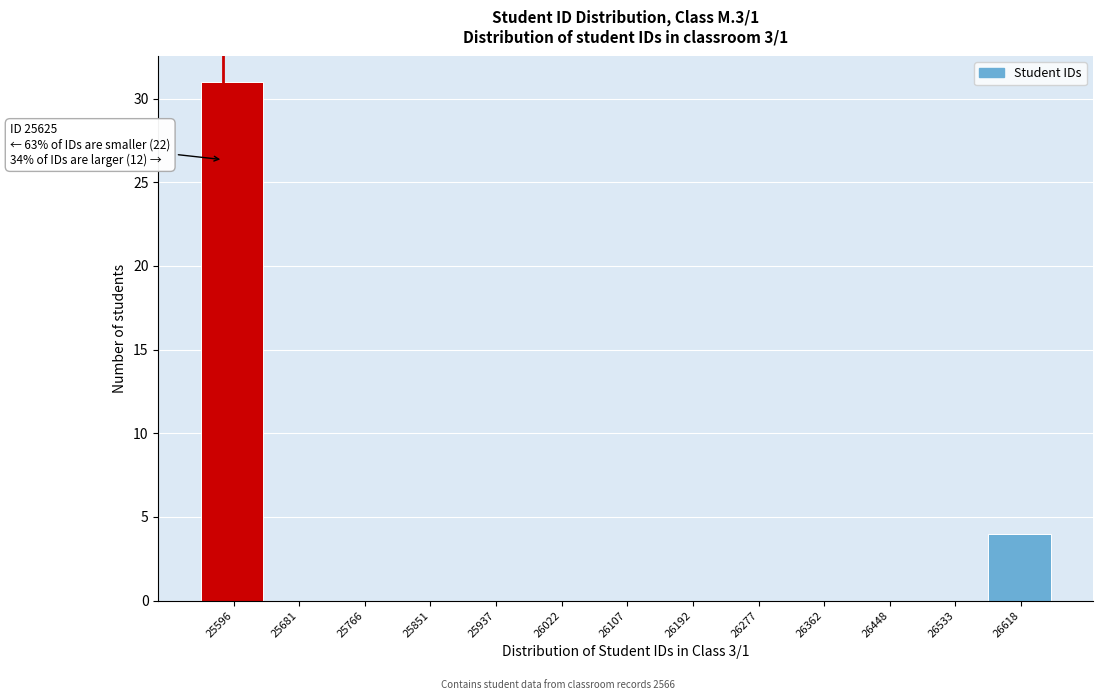

Reading left to right, list all the values displayed in this chart.

25596=31	25681=0	25766=0	25851=0	25937=0	26022=0	26107=0	26192=0	26277=0	26362=0	26448=0	26533=0	26618=4